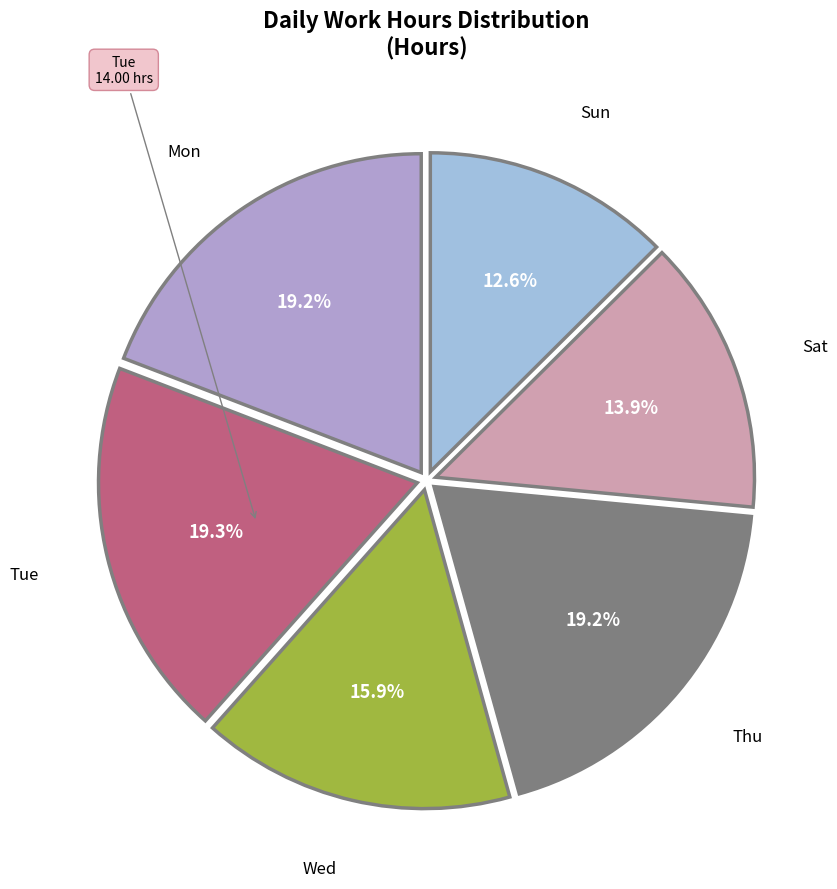

How many slices are in this pie chart?

6